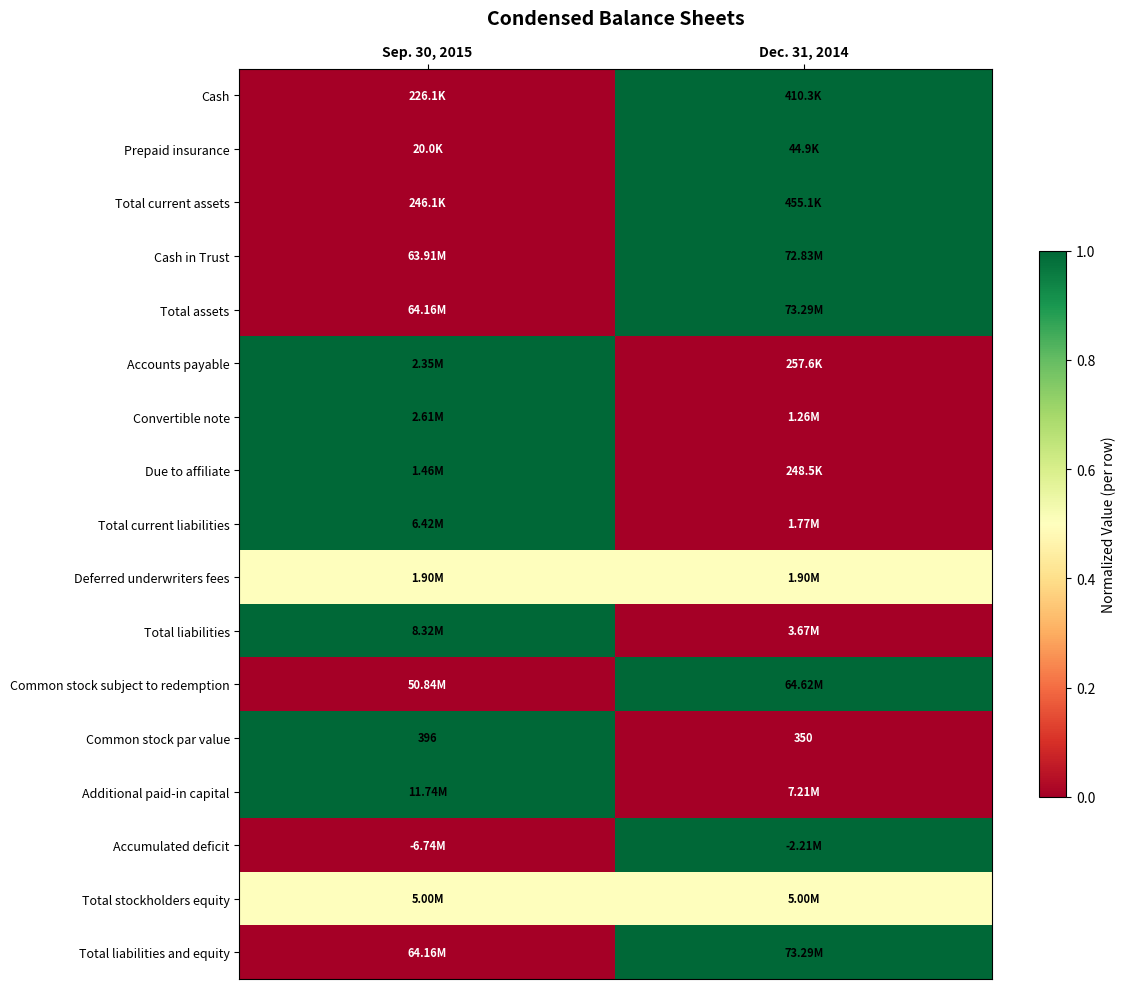

What is the difference between the maximum and minimum values in the Common stock par value series?

46.0